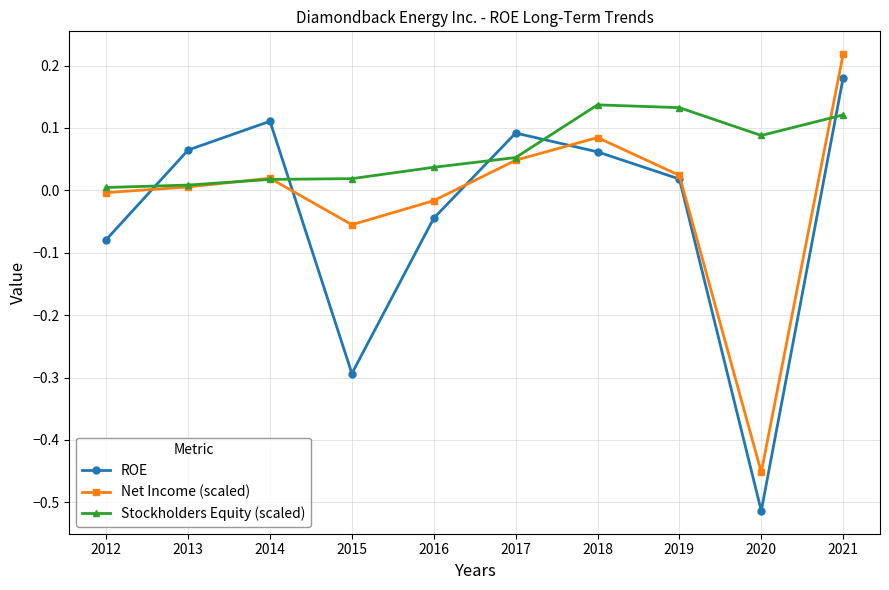

The value of ROE at 2015 is -0.3. True or false?

True